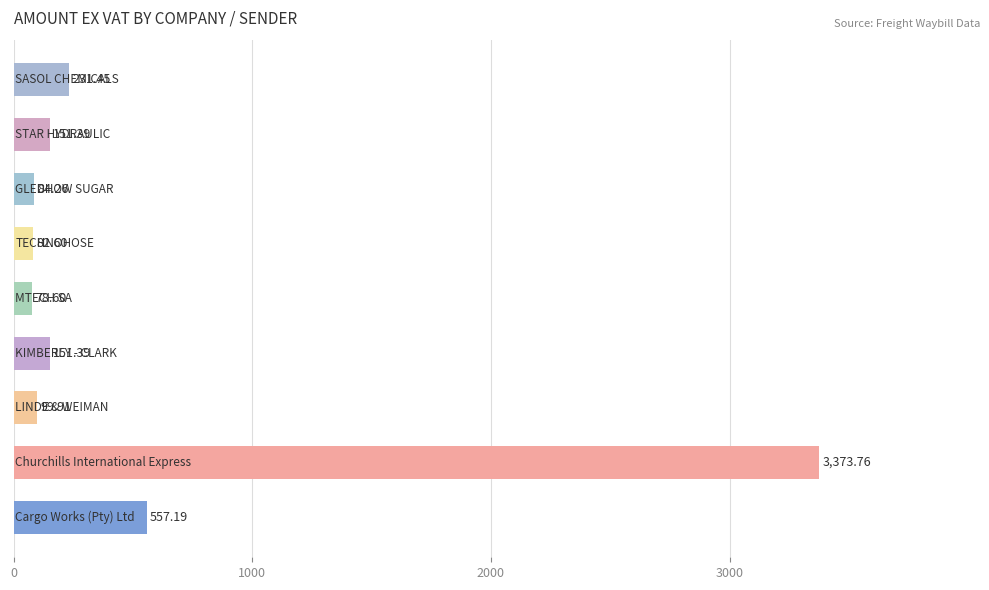

What is the difference between the second highest and minimum values?

478.6